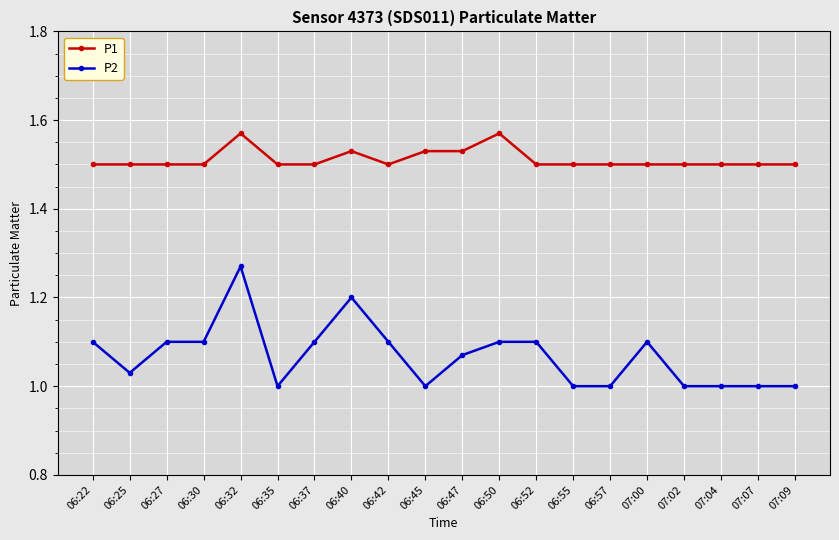

What are all the series names shown in the legend?

P1, P2